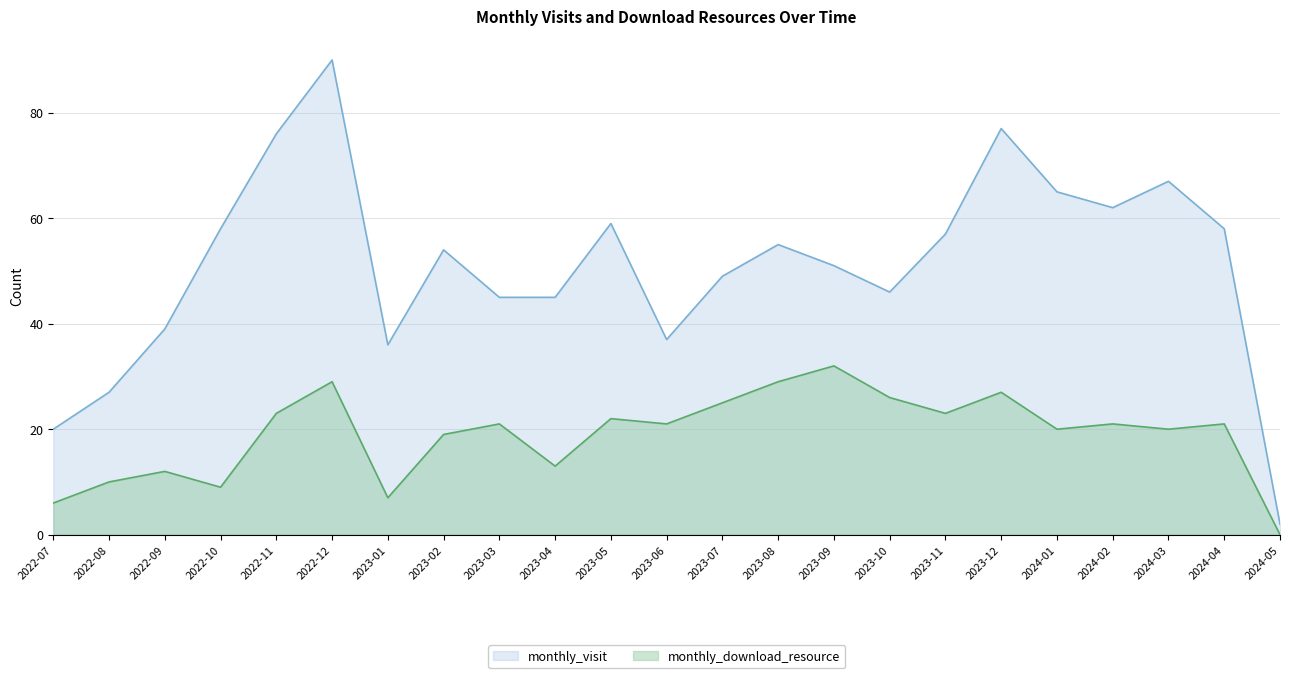

Which category has the lowest value in the monthly_visit series?

2024-05